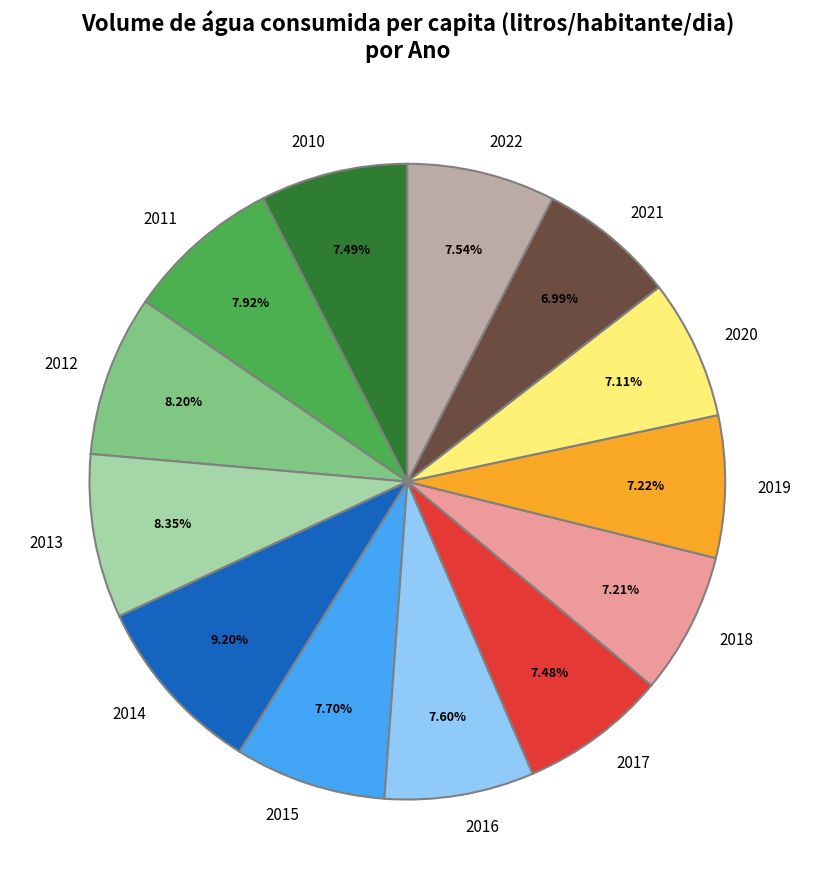

Does 2017 account for over 50% of the chart?

No